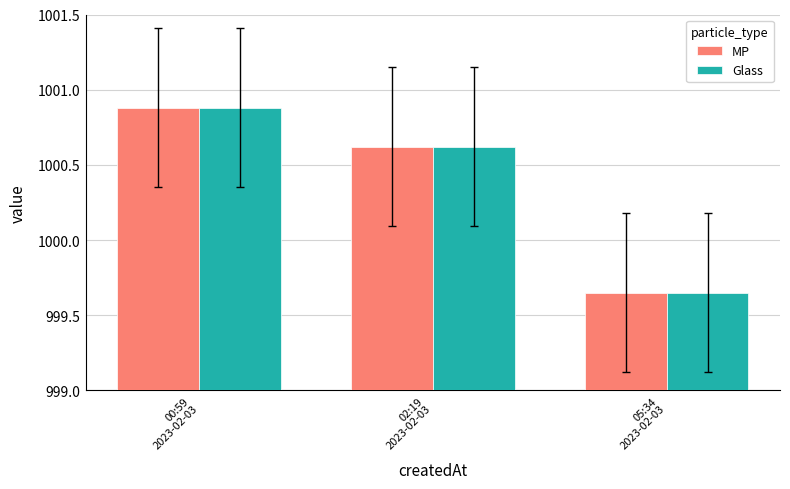

Count the number of data series in this chart.

2